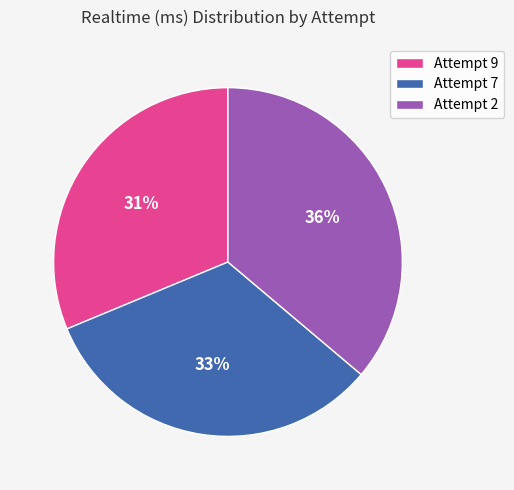

Does any single category account for the majority?

No